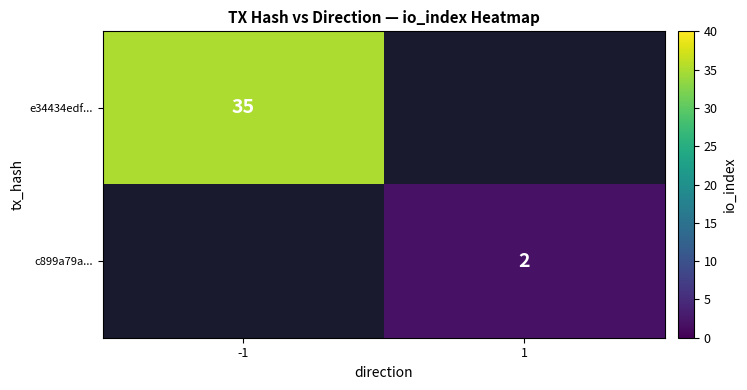

What is the maximum value shown in the chart?

35.0